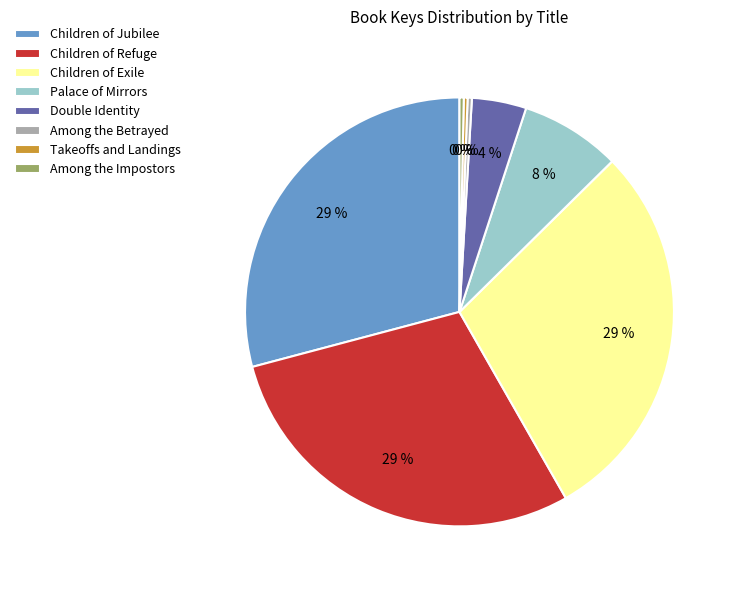

To the nearest percent, what is the average slice percentage?

12%